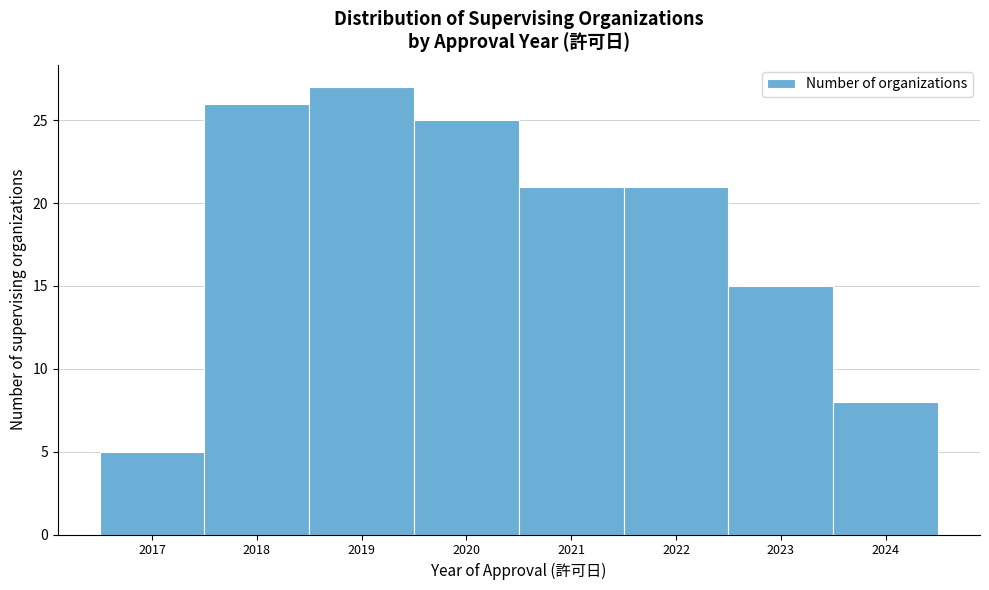

Reading left to right, transcribe all the data shown in this chart.

5	26	27	25	21	21	15	8